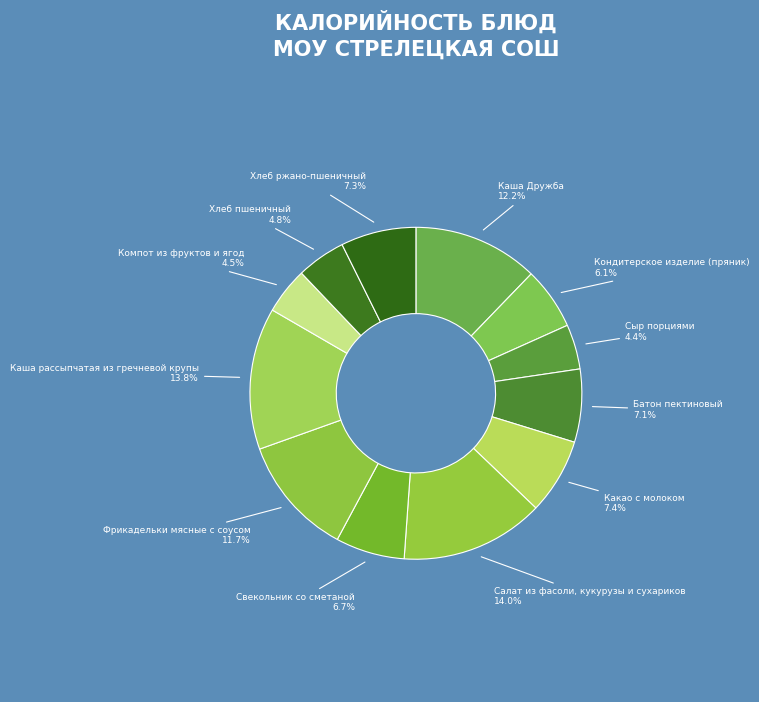

How many slices are in this pie chart?

12